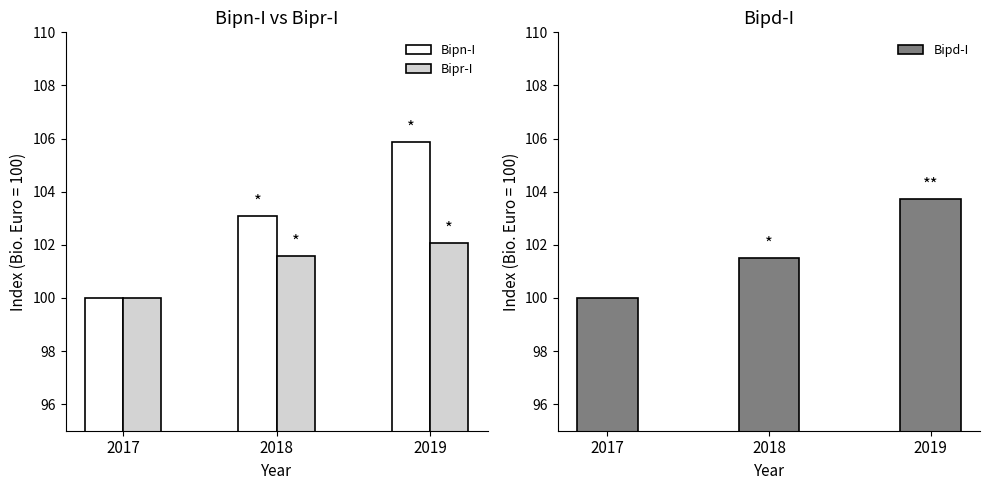

At how many categories does at least one series exceed 105?

1